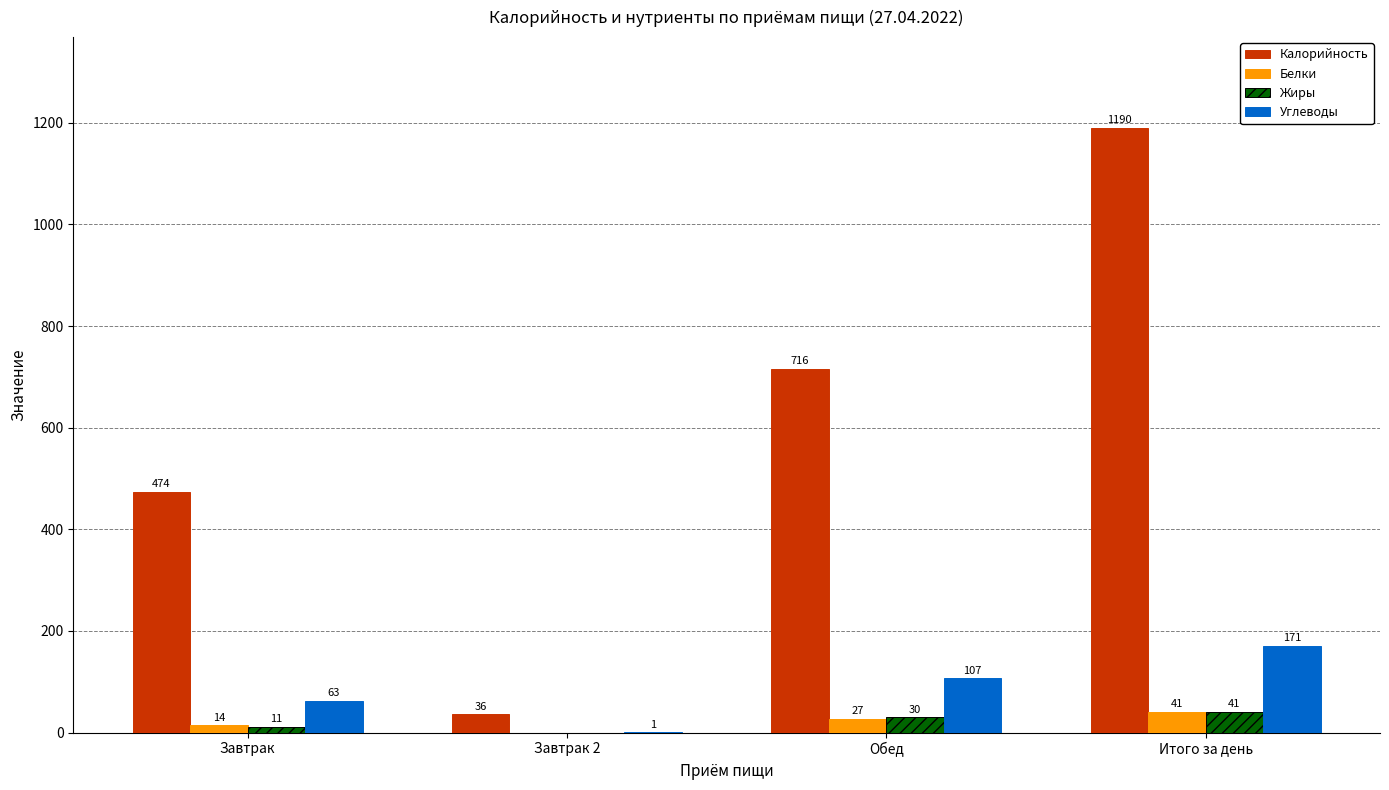

Is it true that Углеводы equals 107 at Обед?

True